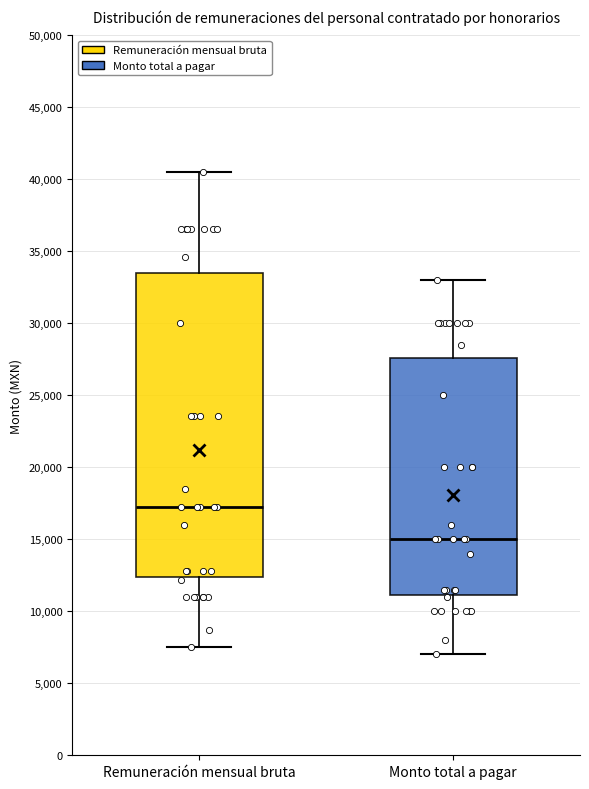

Reading left to right, transcribe this box plot: for each box, give where its median line is, the range the box spans, and where its two whiskers end, as read against the y-axis. The values are not printed on the chart, so give them approximately, as read against the axis.

Remuneración mensual bruta: median 17000, box 12500 to 33500, whiskers 7500 to 40500
Monto total a pagar: median 15000, box 11000 to 27500, whiskers 7000 to 33000